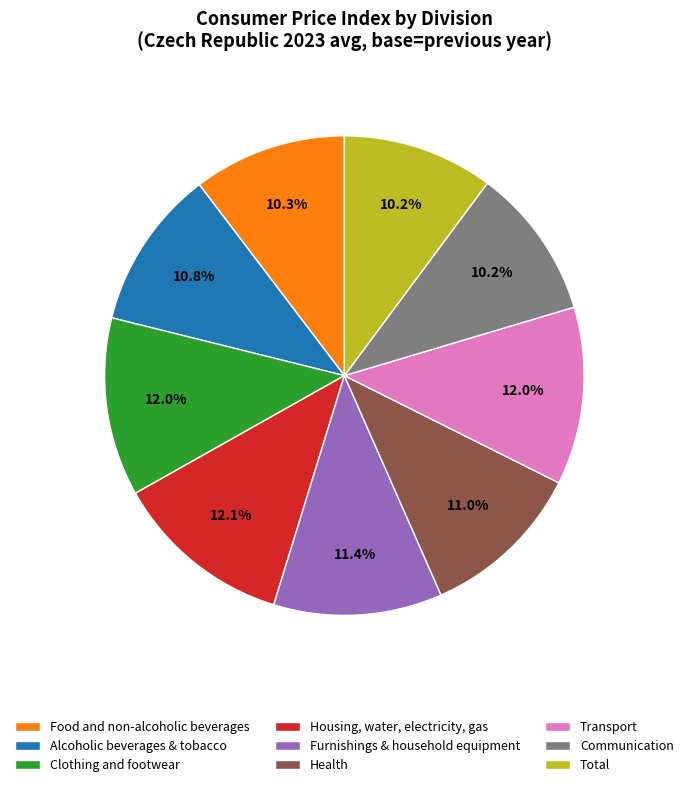

Is the sum of Communication and Housing, water, electricity, gas greater than half?

No